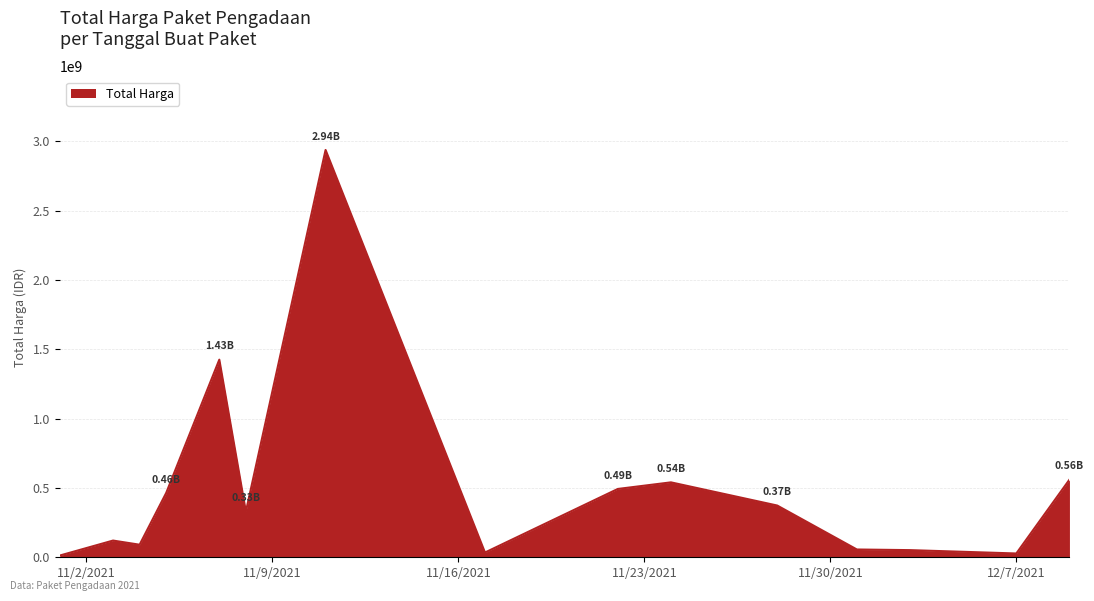

What is the difference between the maximum and minimum values?

2926175740